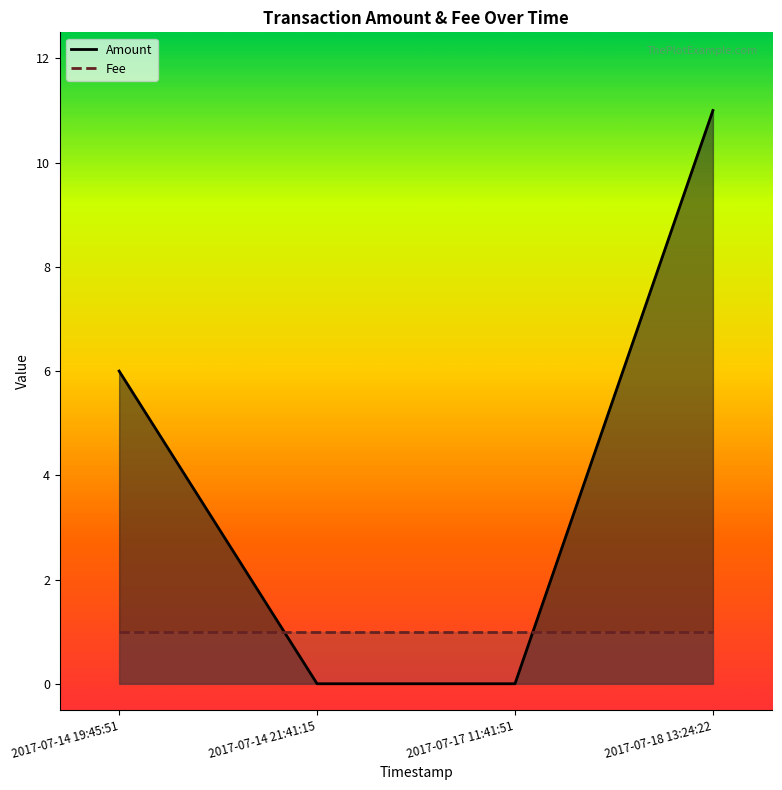

Reading left to right, what are all the values shown in this chart?

Amount: 6	0	0	11
Fee: 1	1	1	1